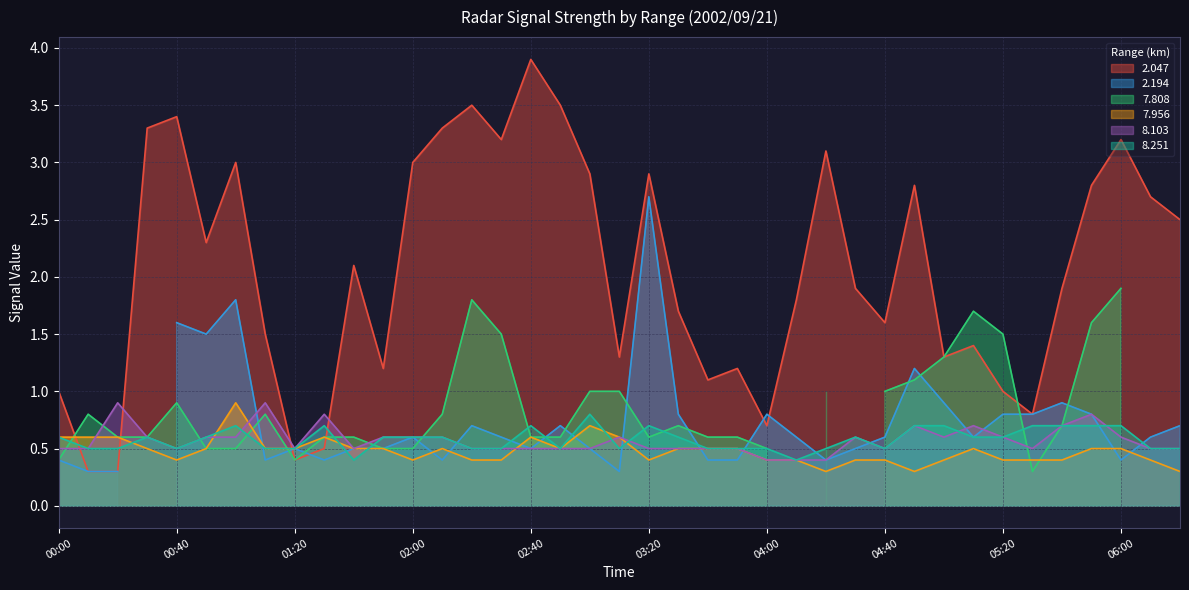

What position from the left is 04:50?

30